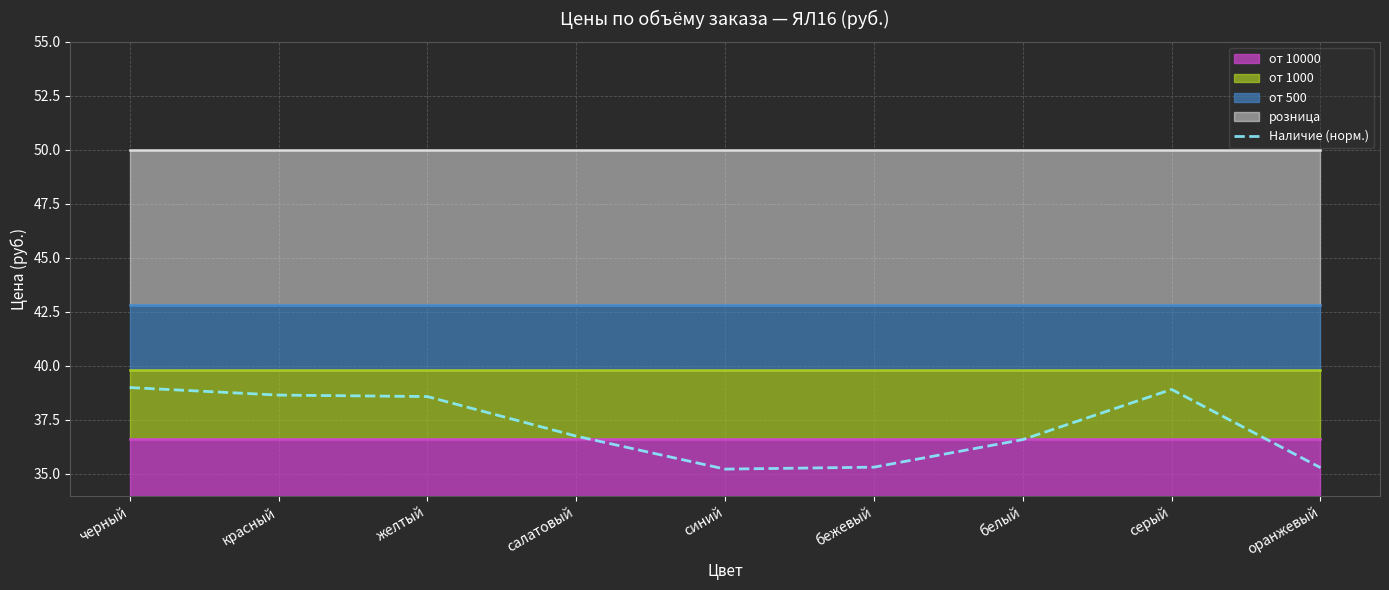

The Наличие (норм.) series shows 58.8 at салатовый. True or false?

False